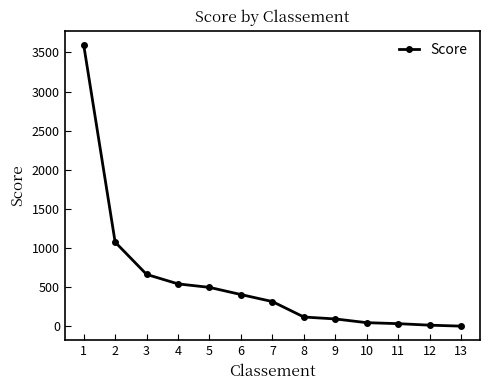

What is the difference between the maximum and minimum values?

3598.1